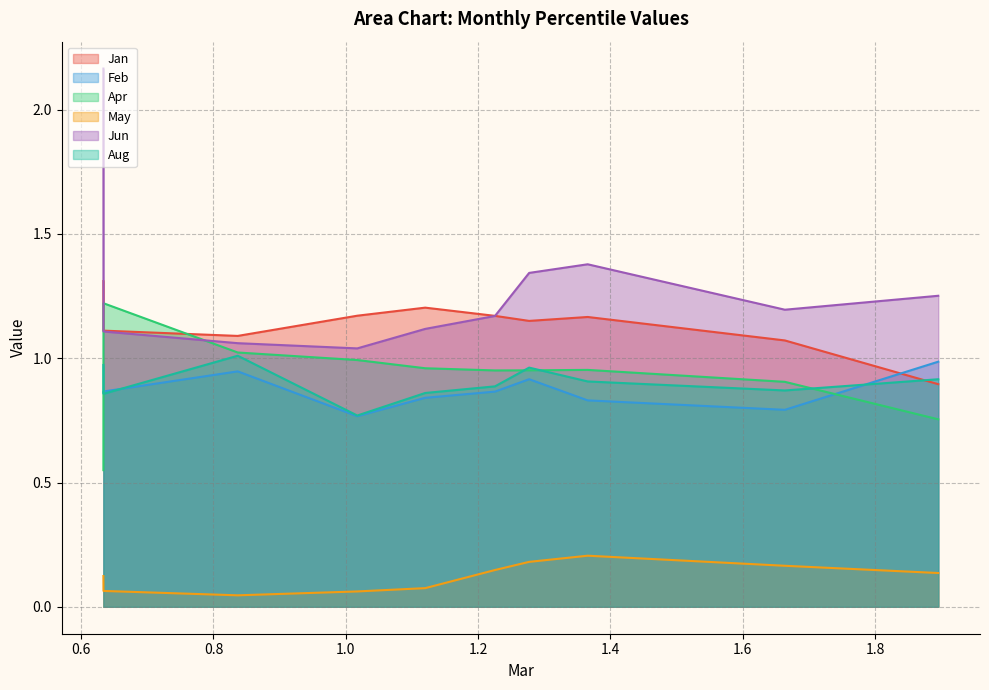

Is it true that Jun equals 2.2 at pct05?

True